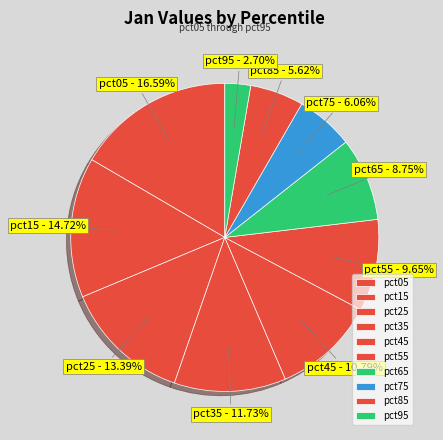

To the nearest percent, what percentage of the pie is pct65?

9%